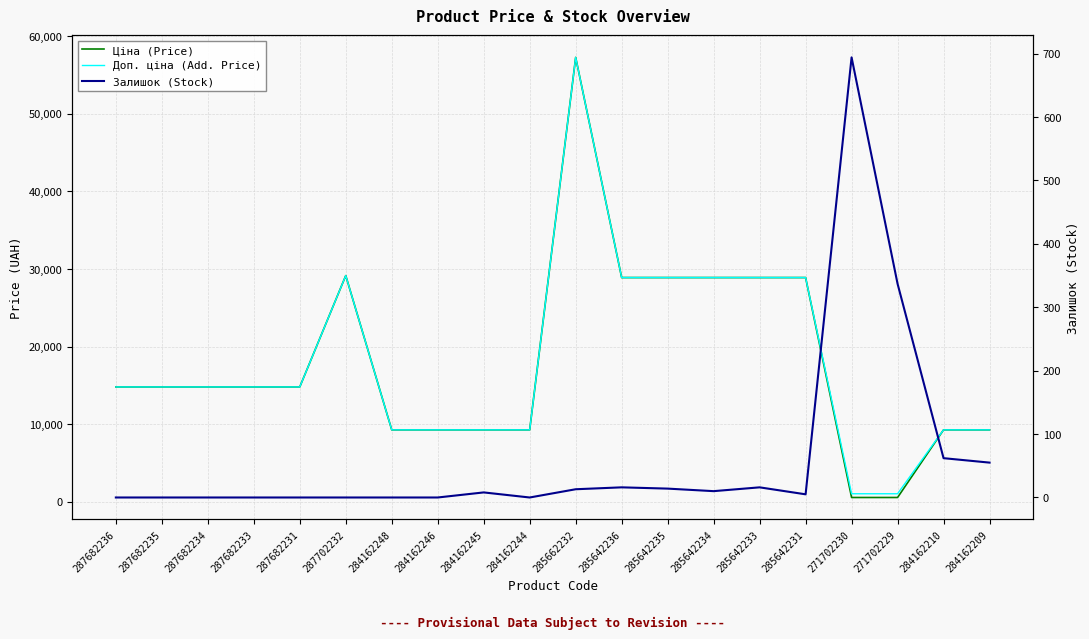

How many data points in Доп. ціна (Add. Price) are less than 14817?

8